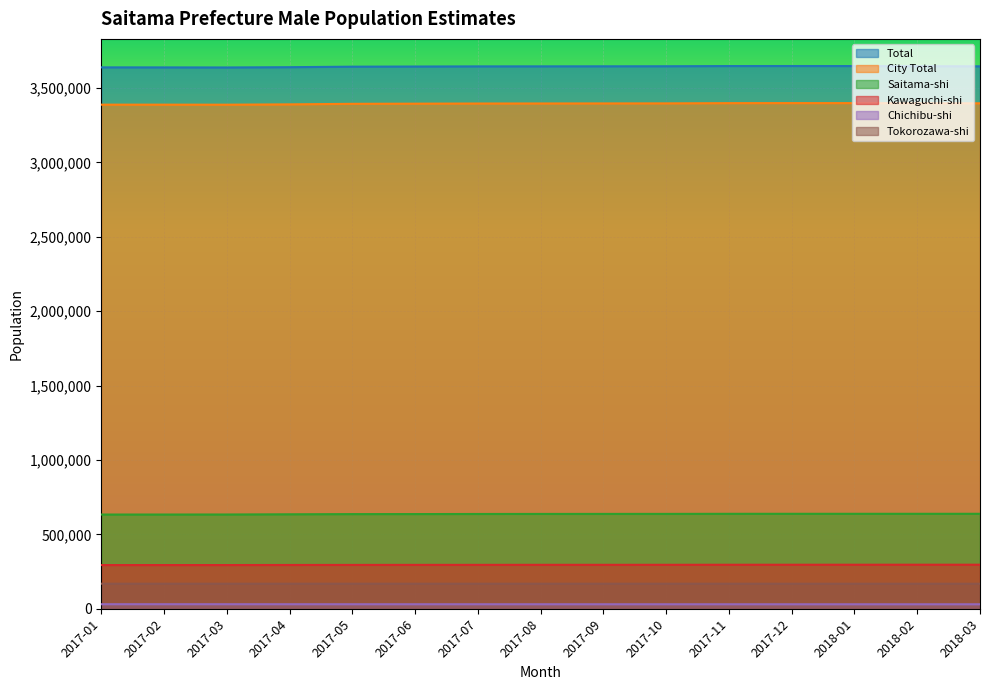

What is the sum of the Tokorozawa-shi values at 2018-02 and 2017-11?

336366